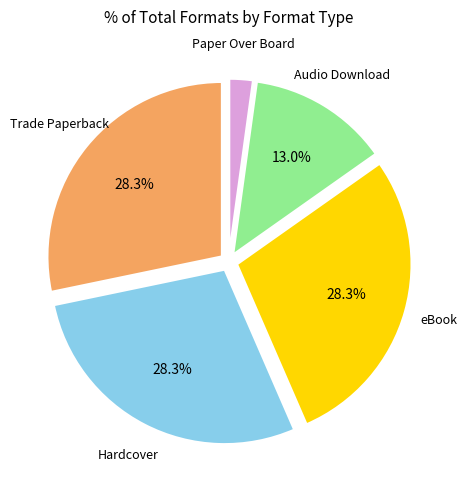

Count the number of slices in the pie.

5